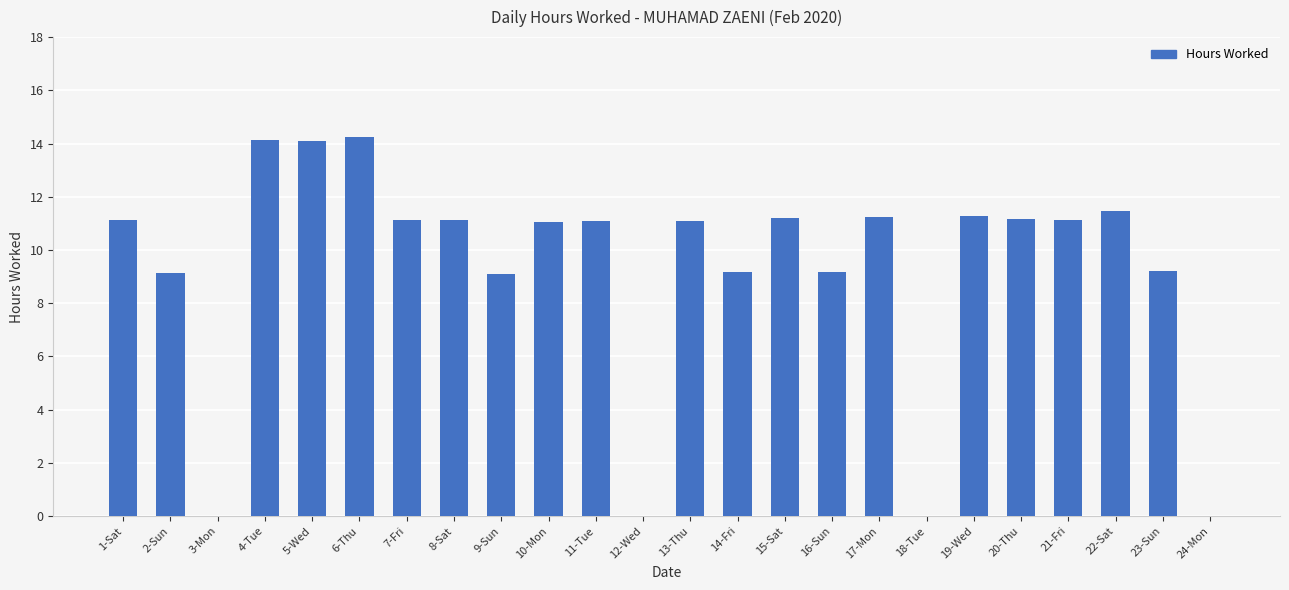

What is the difference between the values at 13-Thu and 3-Mon?

11.1